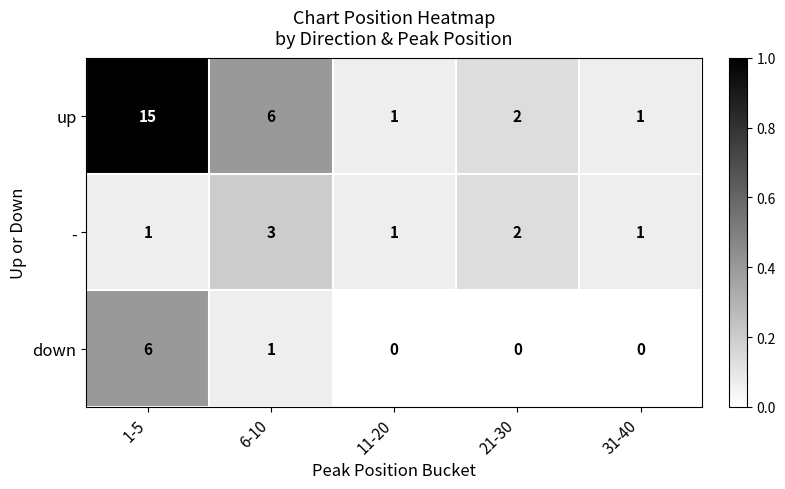

What is the spread (max minus min) of values at 1-5?

14